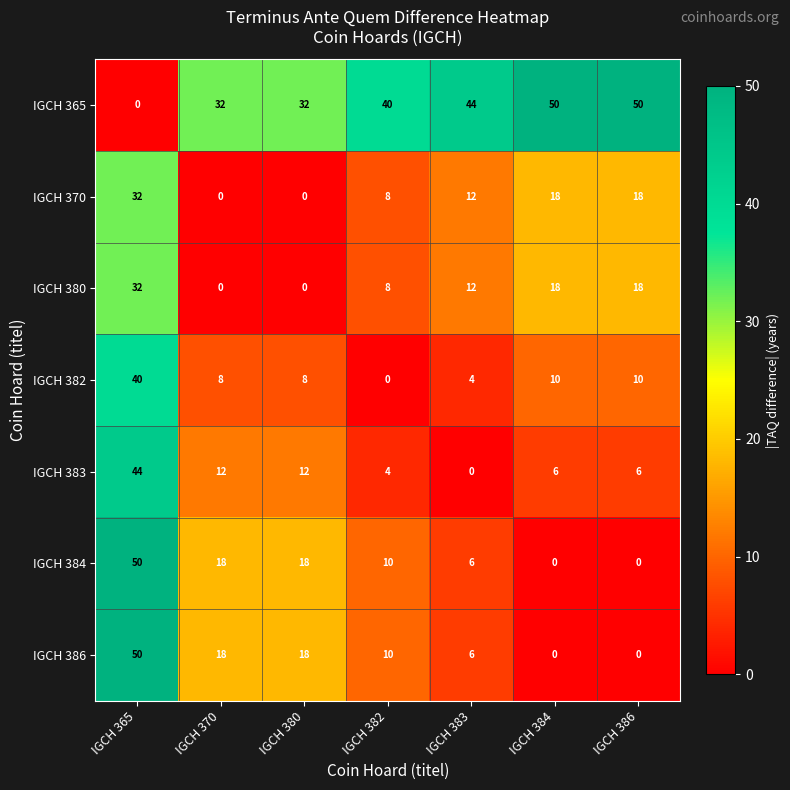

Which category has the highest value in the IGCH 384 series?

IGCH 365